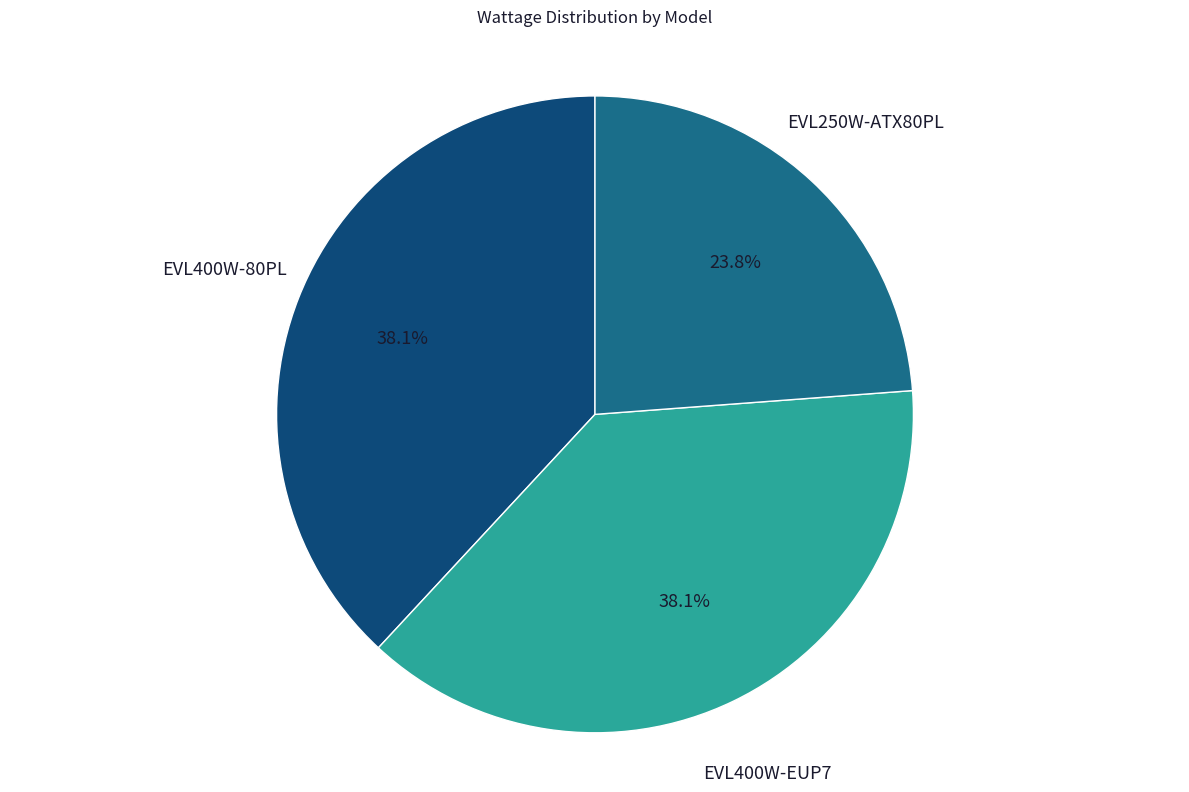

Between EVL400W-80PL and EVL250W-ATX80PL, which is larger?

EVL400W-80PL